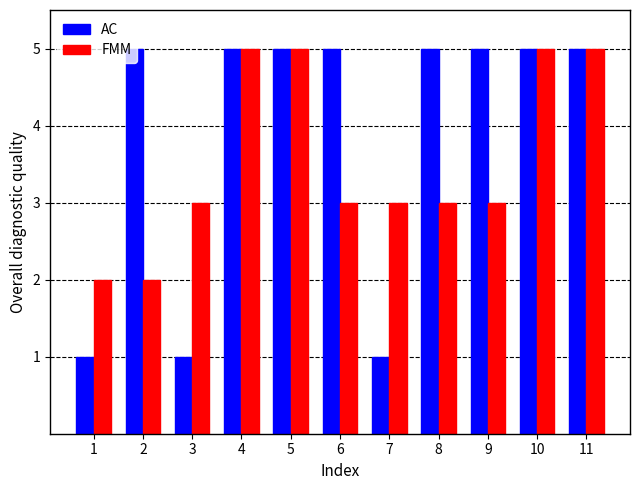

Reading left to right, what are all the values shown in this chart?

AC: 1	5	1	5	5	5	1	5	5	5	5
FMM: 2	2	3	5	5	3	3	3	3	5	5